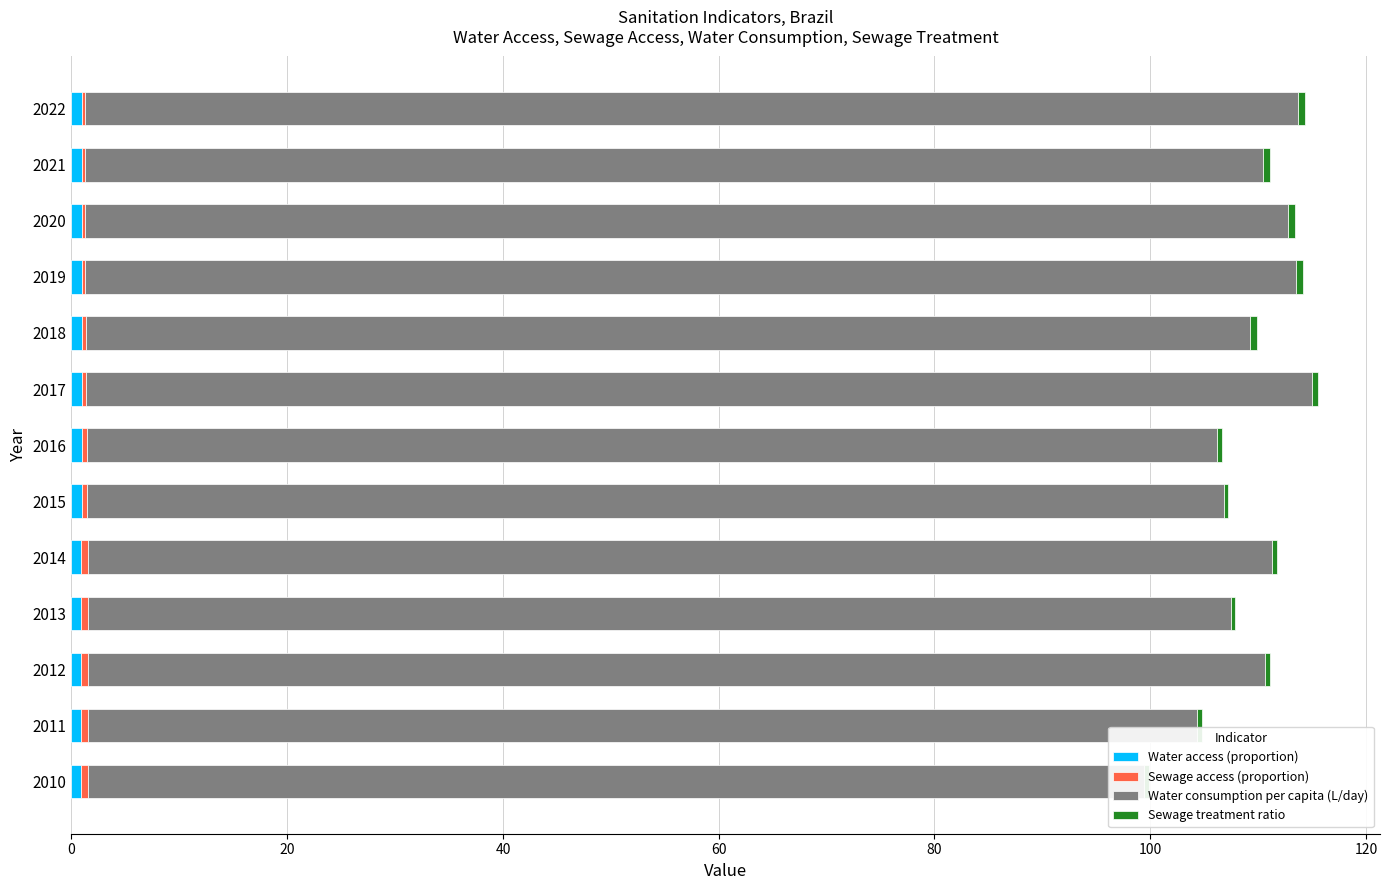

Which series has the largest total across all categories?

Water consumption per capita (L/day)